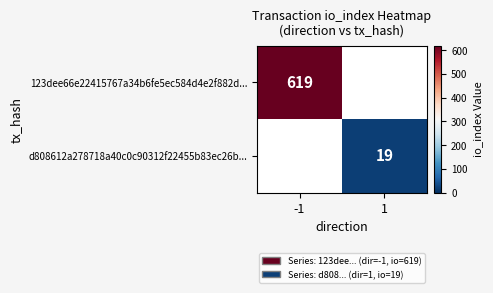

Which has a higher value, -1 or 1?

-1